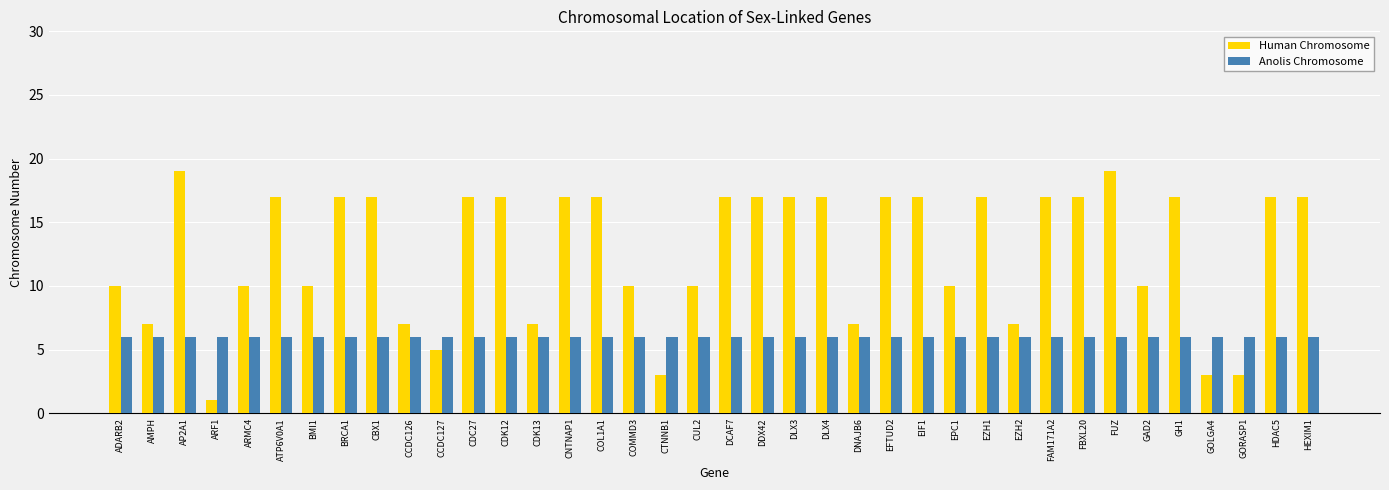

Which series has the largest total across all categories?

Human Chromosome